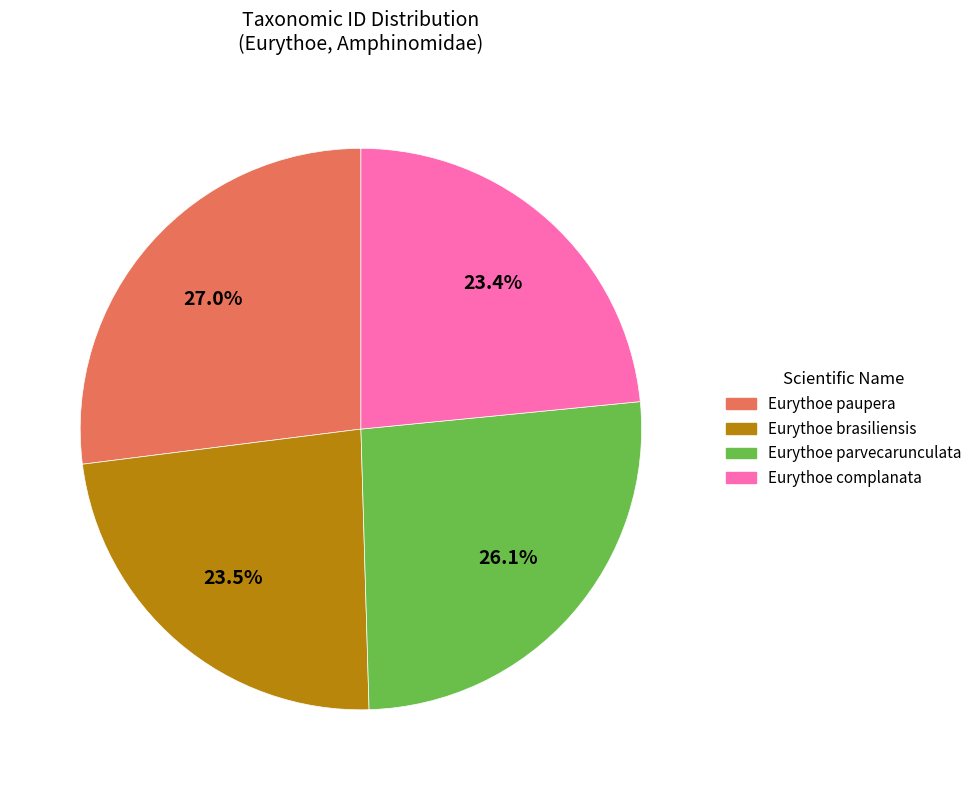

How many slices are in this pie chart?

4